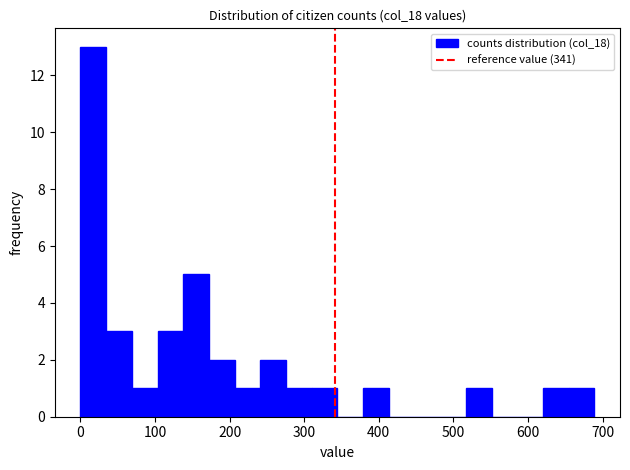

Read against the x-axis, roughly where is the centre of the tallest bar?

20